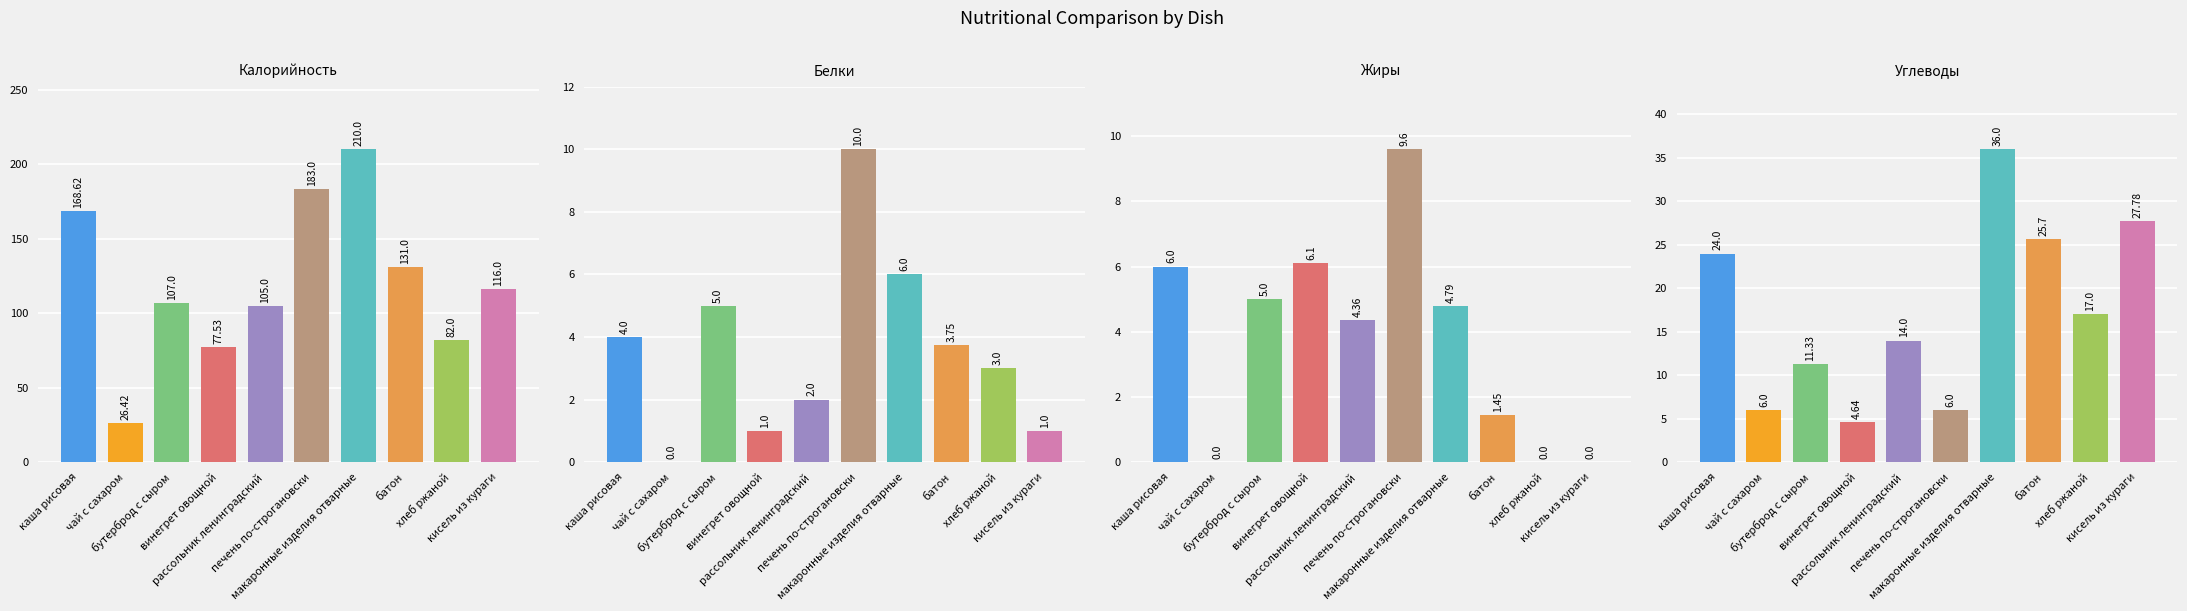

Rank the series at печень по-строгановски from lowest to highest value.

Углеводы, Жиры, Белки, Калорийность